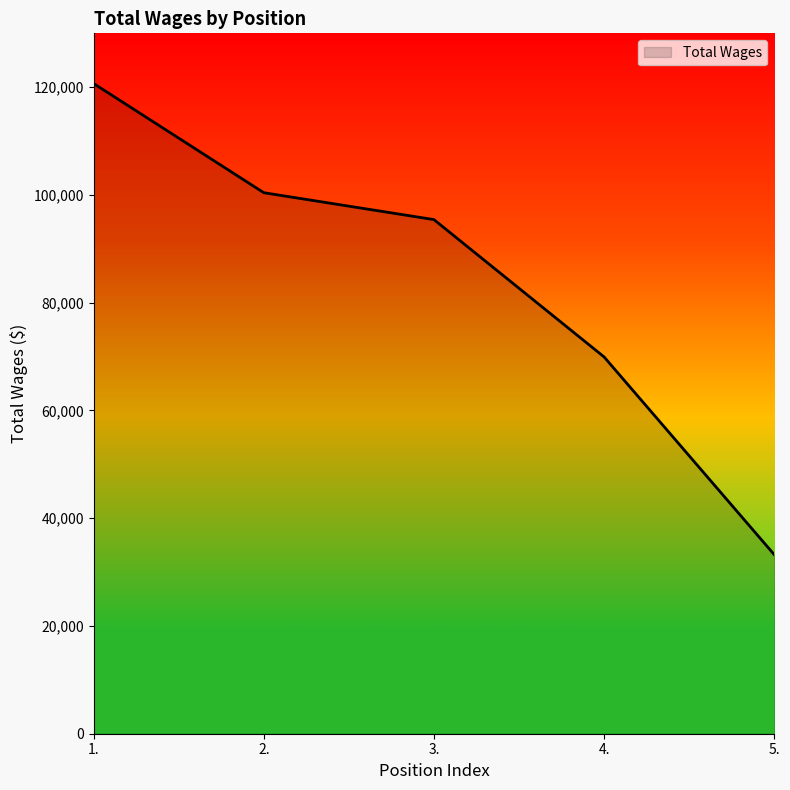

List the labels in order of value, smallest first.

5., 4., 3., 2., 1.